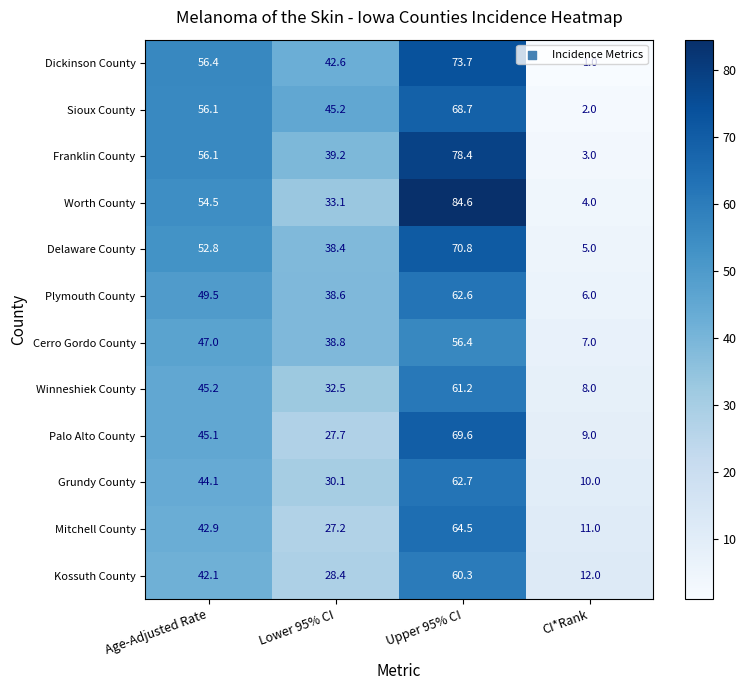

The Cerro Gordo County series shows 56.4 at Upper 95% CI. True or false?

True